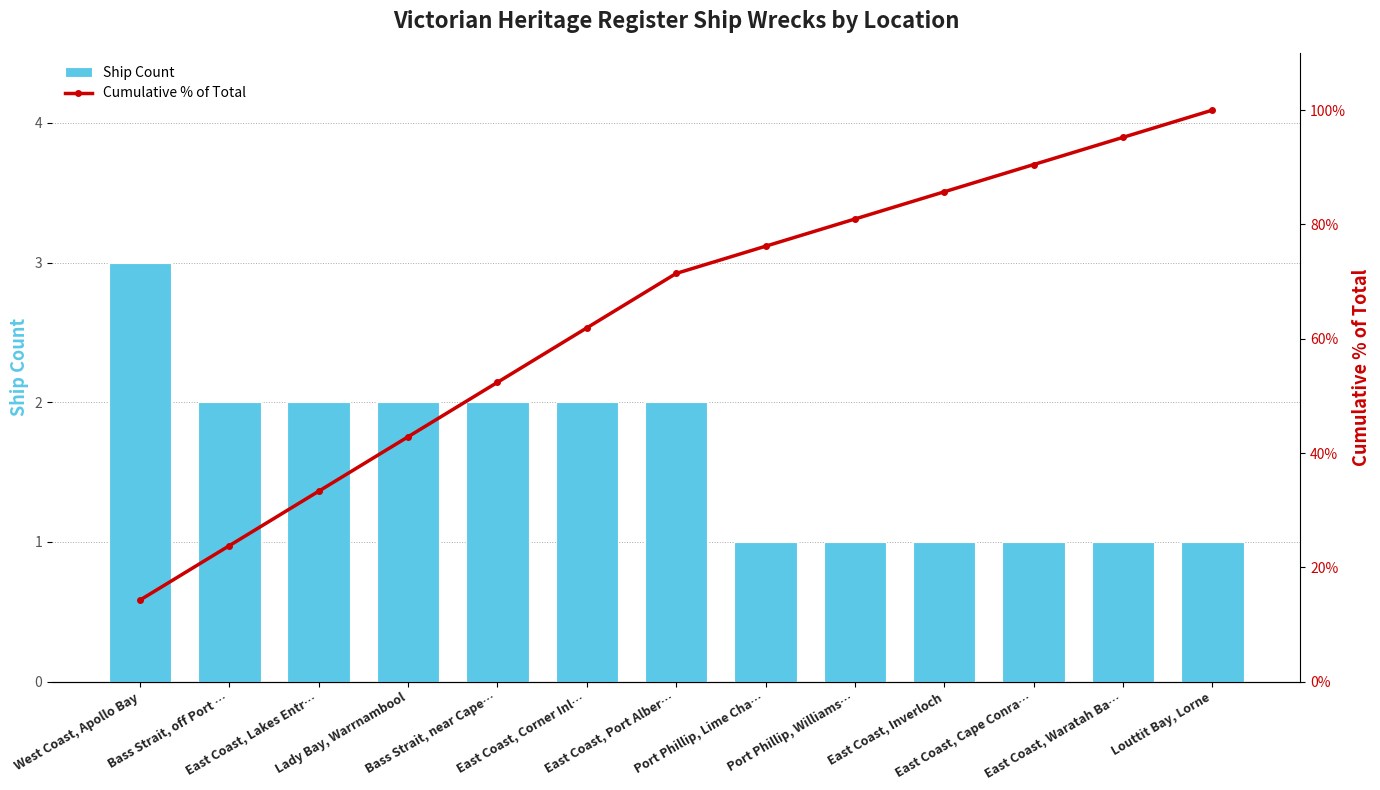

Reading right to left, list all the values displayed in this chart.

Ship Count: Louttit Bay, Lorne=1.0	East Coast, Waratah Ba…=1.0	East Coast, Cape Conra…=1.0	East Coast, Inverloch=1.0	Port Phillip, Williams…=1.0	Port Phillip, Lime Cha…=1.0	East Coast, Port Alber…=2.0	East Coast, Corner Inl…=2.0	Bass Strait, near Cape…=2.0	Lady Bay, Warrnambool=2.0	East Coast, Lakes Entr…=2.0	Bass Strait, off Port …=2.0	West Coast, Apollo Bay=3.0
Cumulative % of Total: Louttit Bay, Lorne=100.0	East Coast, Waratah Ba…=95.2	East Coast, Cape Conra…=90.5	East Coast, Inverloch=85.7	Port Phillip, Williams…=81.0	Port Phillip, Lime Cha…=76.2	East Coast, Port Alber…=71.4	East Coast, Corner Inl…=61.9	Bass Strait, near Cape…=52.4	Lady Bay, Warrnambool=42.9	East Coast, Lakes Entr…=33.3	Bass Strait, off Port …=23.8	West Coast, Apollo Bay=14.3